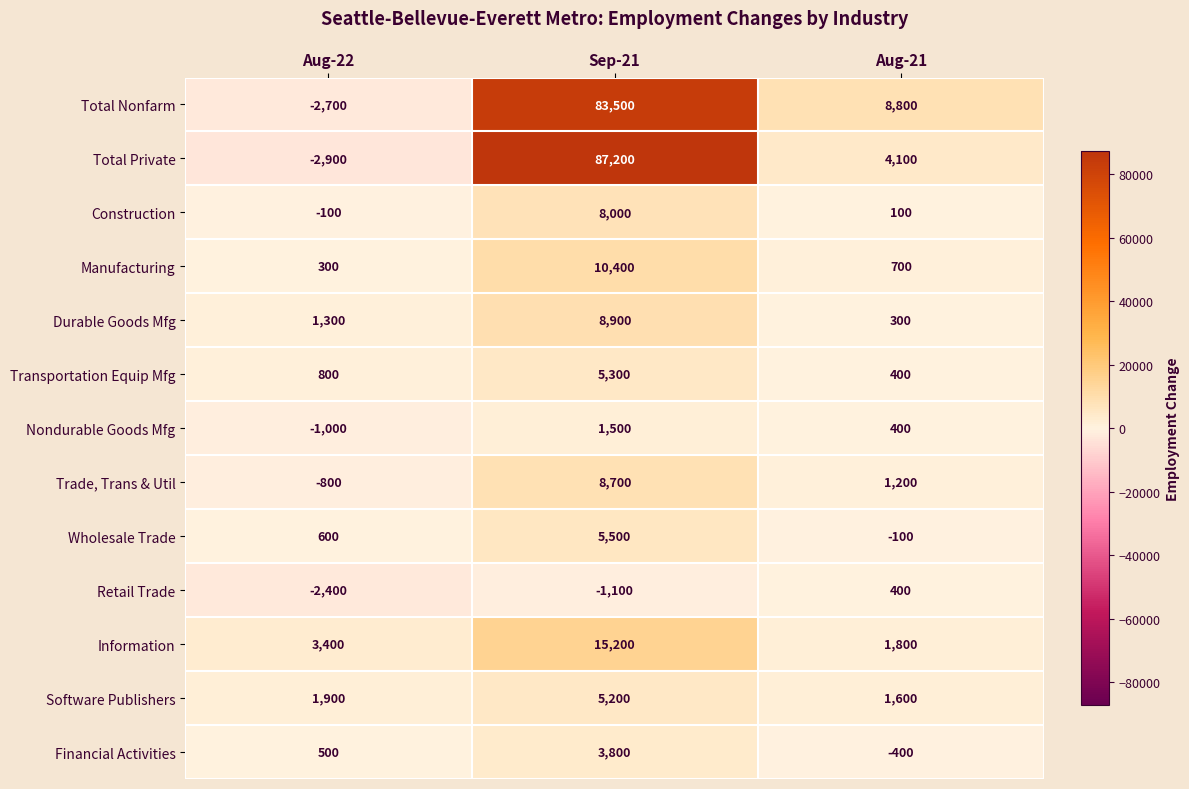

What is the sum of the Nondurable Goods Mfg values at Sep-21 and Aug-21?

1900